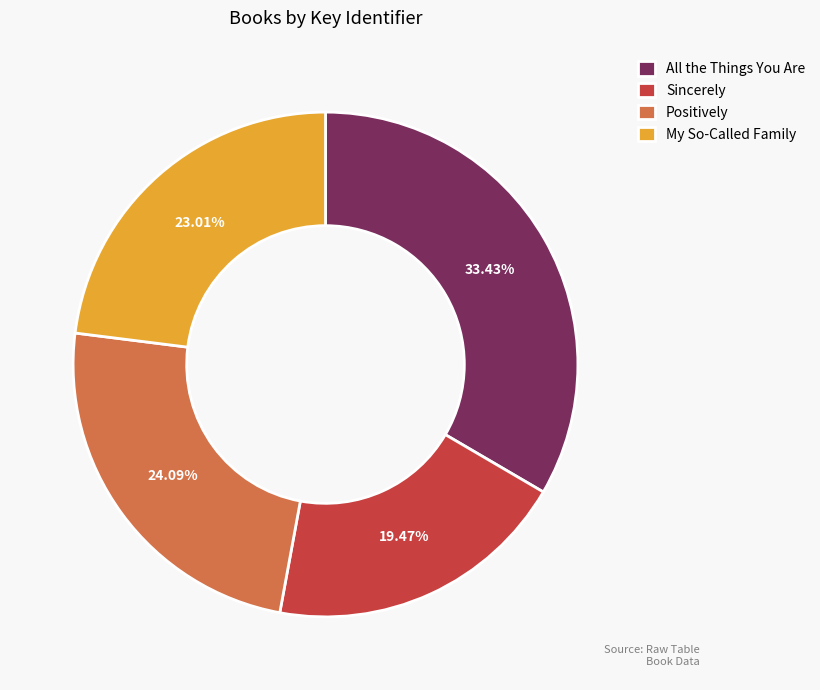

What is the smallest slice in the pie chart?

Sincerely